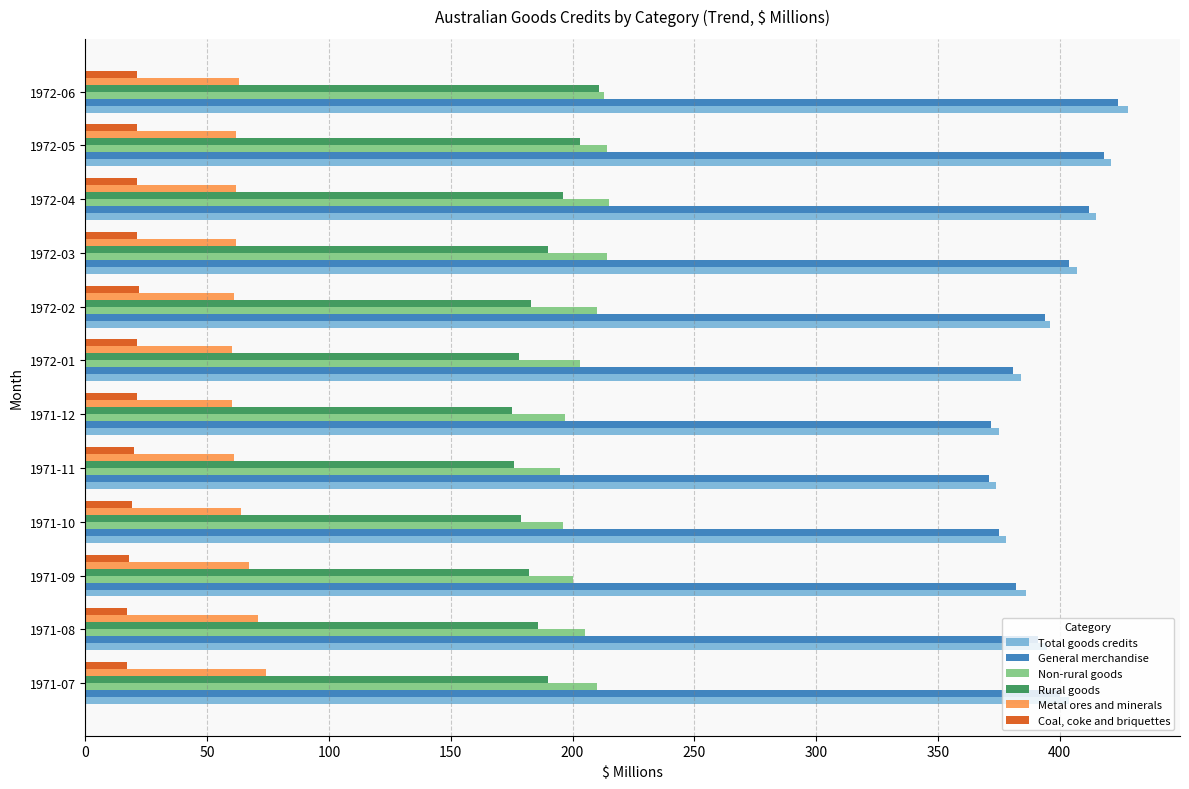

Rank the series by their maximum value, from highest to lowest.

Total goods credits, General merchandise, Non-rural goods, Rural goods, Metal ores and minerals, Coal, coke and briquettes